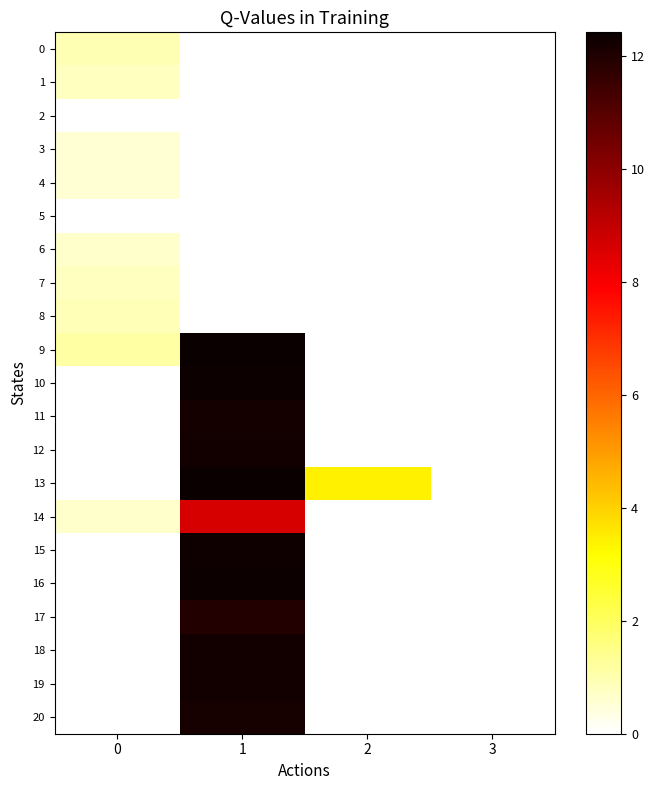

Reading right to left, extract all data points from this chart.

0: 3=0.0	2=0.0	1=0.0	0=0.9
1: 3=0.0	2=0.0	1=0.0	0=0.8
2: 3=0.0	2=0.0	1=0.0	0=0.0
3: 3=0.0	2=0.0	1=0.0	0=0.6
4: 3=0.0	2=0.0	1=0.0	0=0.6
5: 3=0.0	2=0.0	1=0.0	0=0.0
6: 3=0.0	2=0.0	1=0.0	0=0.7
7: 3=0.0	2=0.0	1=0.0	0=0.8
8: 3=0.0	2=0.0	1=0.0	0=0.9
9: 3=0.0	2=0.0	1=12.4	0=1.1
10: 3=0.0	2=0.0	1=12.3	0=0.0
11: 3=0.0	2=0.0	1=12.2	0=0.0
12: 3=0.0	2=0.0	1=12.3	0=0.0
13: 3=0.0	2=3.4	1=12.4	0=0.0
14: 3=0.0	2=0.0	1=8.6	0=0.7
15: 3=0.0	2=0.0	1=12.3	0=0.0
16: 3=0.0	2=0.0	1=12.3	0=0.0
17: 3=0.0	2=0.0	1=12.0	0=0.0
18: 3=0.0	2=0.0	1=12.2	0=0.0
19: 3=0.0	2=0.0	1=12.3	0=0.0
20: 3=0.0	2=0.0	1=12.2	0=0.0